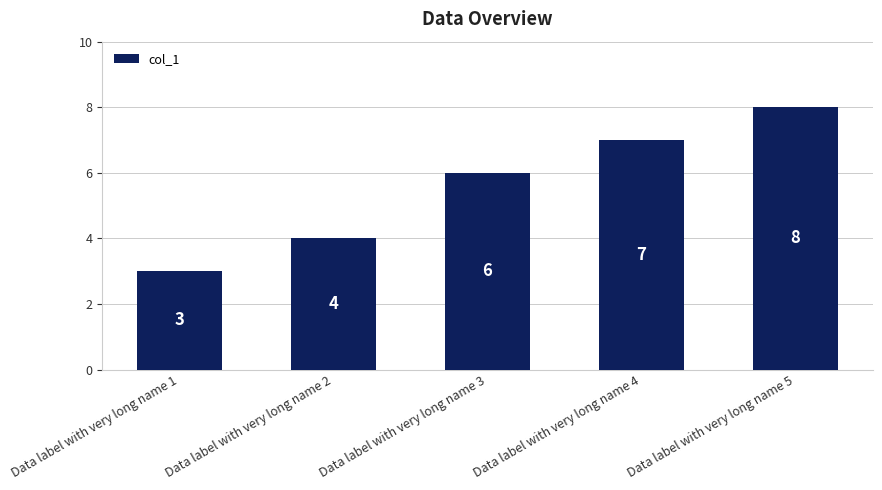

Are the bars horizontal?

No